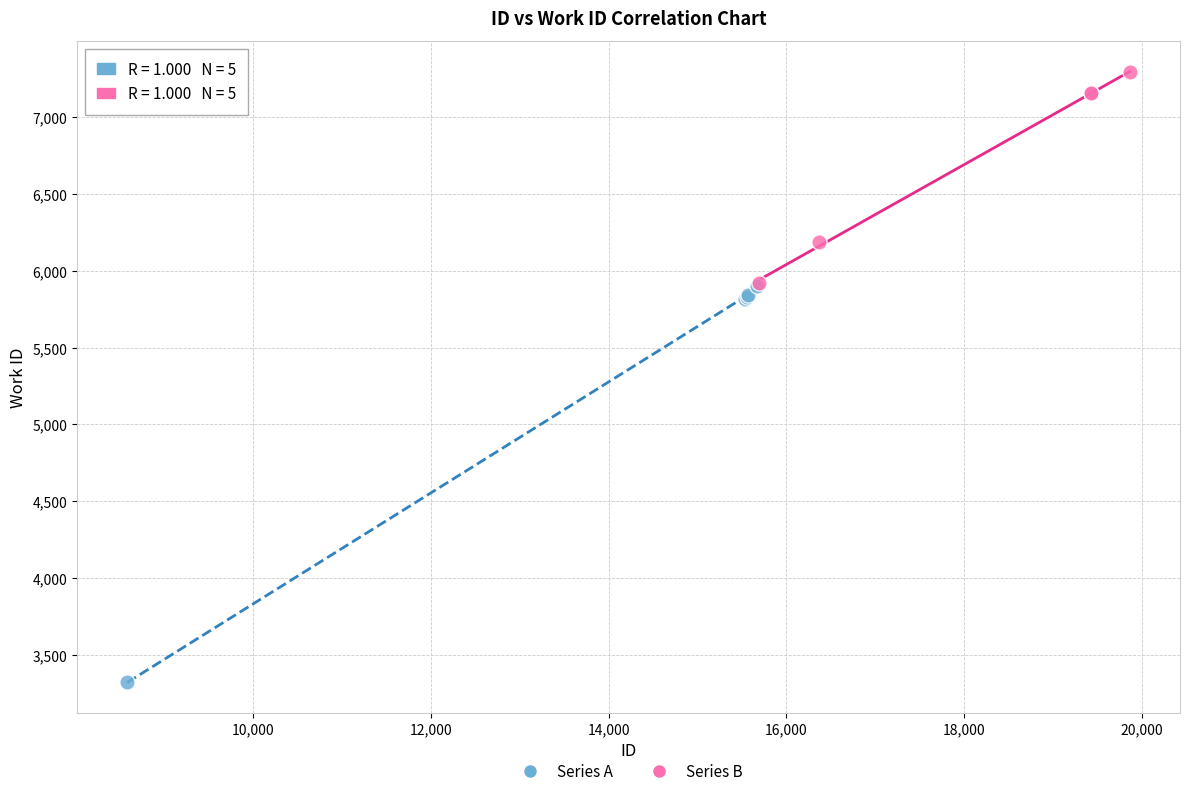

Which series reaches the minimum Y coordinate?

Series A